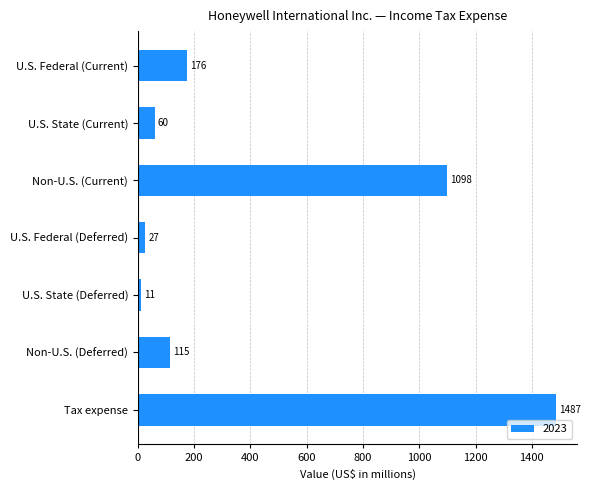

What is the label of the 5th bar from the top?

U.S. State (Deferred)